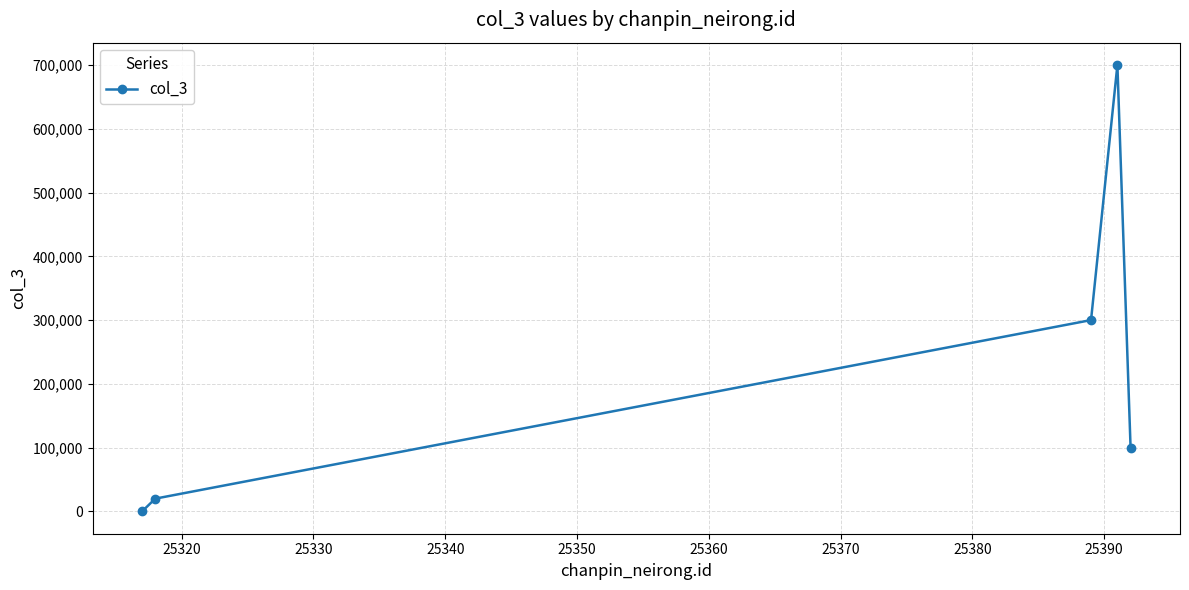

How many categories are shown in the chart?

5